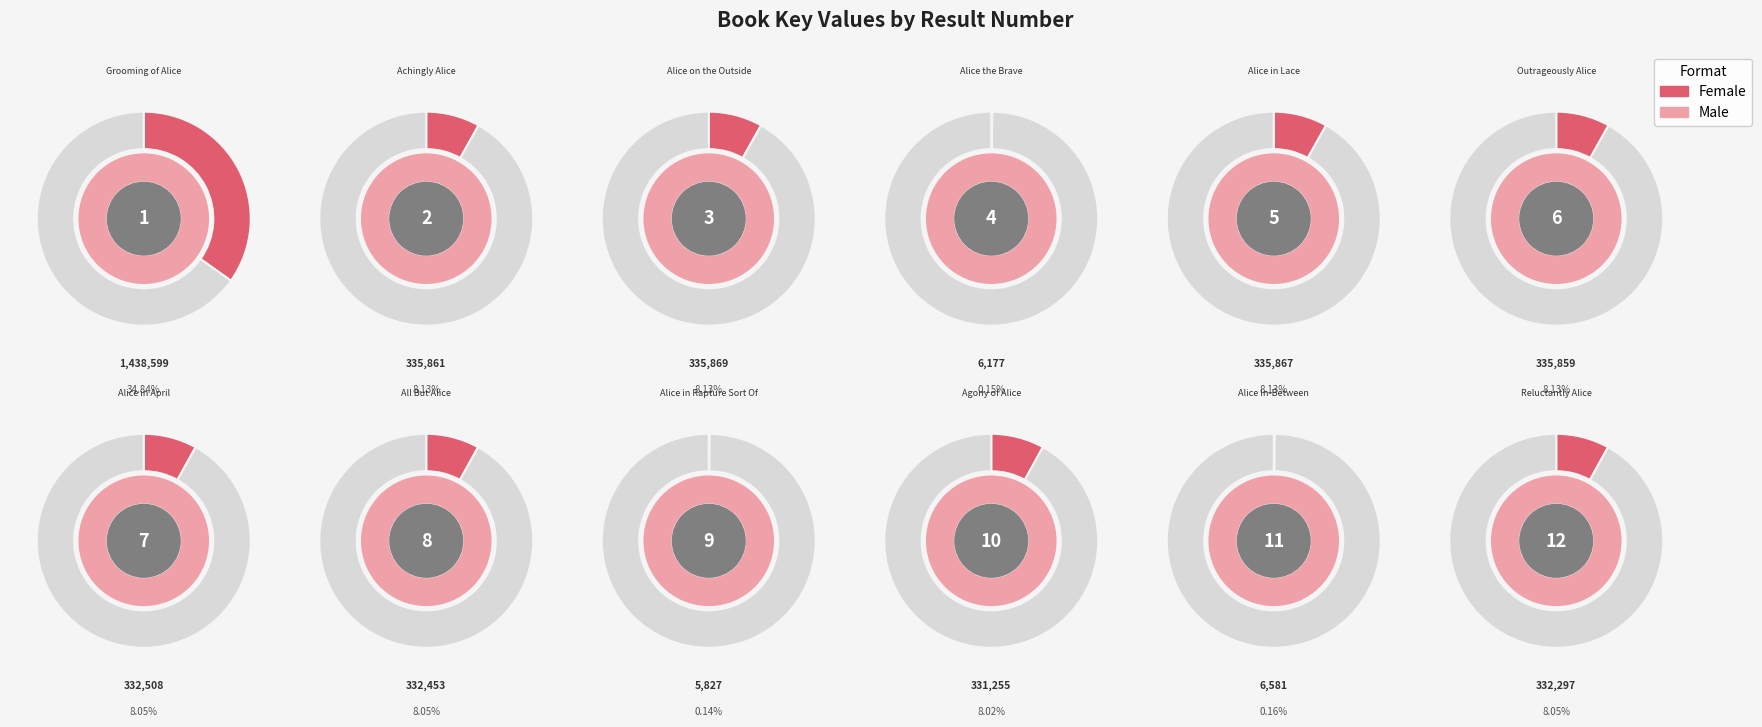

Between 12 and 7, which is larger?

7